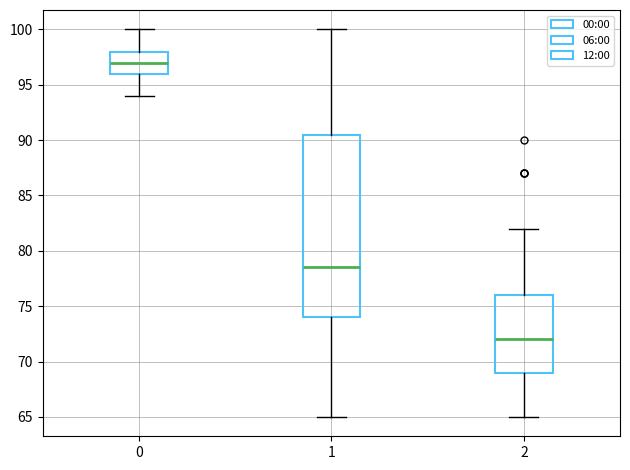

Reading left to right, read every box against the y-axis: the position of its median line, the range the box covers, and the ends of its whiskers. The values are not printed on the chart, so give them approximately, as read against the axis.

0: median 97.0, box 96.0 to 98.0, whiskers 94.0 to 100.0
1: median 78.5, box 74.0 to 90.5, whiskers 65.0 to 100.0
2: median 72.0, box 69.0 to 76.0, whiskers 65.0 to 82.0